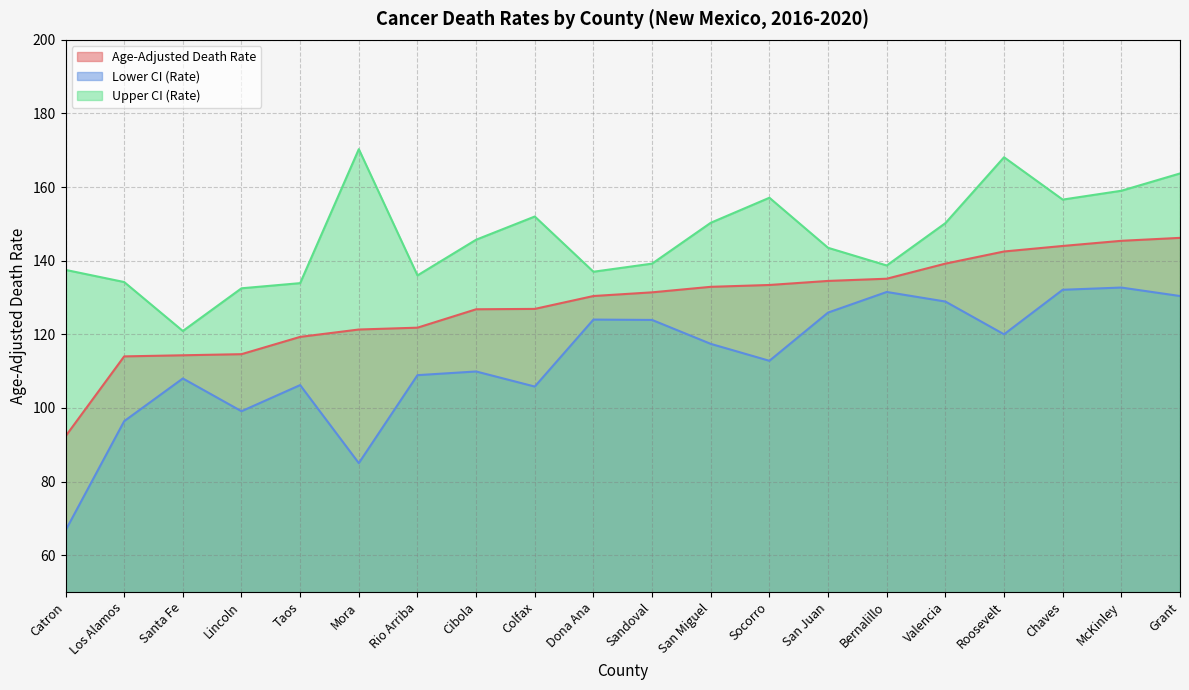

What is the label of the 3rd point from the left?

Santa Fe